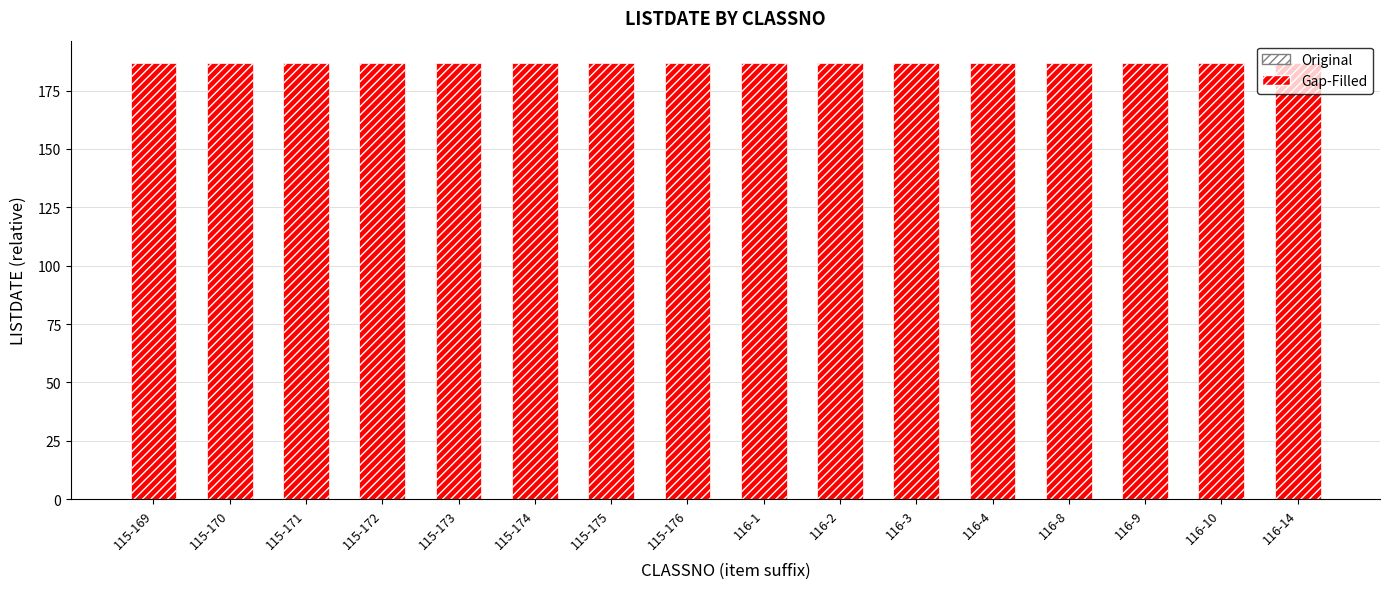

List the series in order of their peak value, lowest first.

Original, Gap-Filled